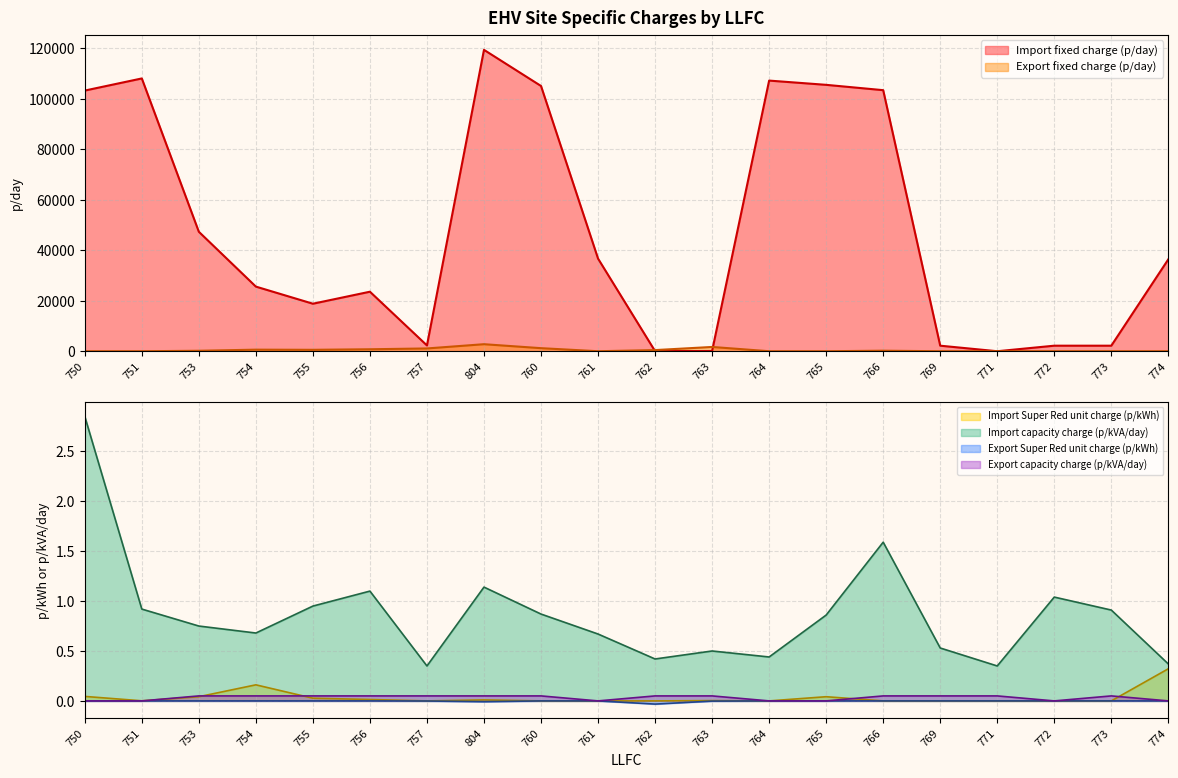

Is the value of Export fixed charge (p/day) at 766 greater than the value of Import capacity charge (p/kVA/day) at 762?

Yes